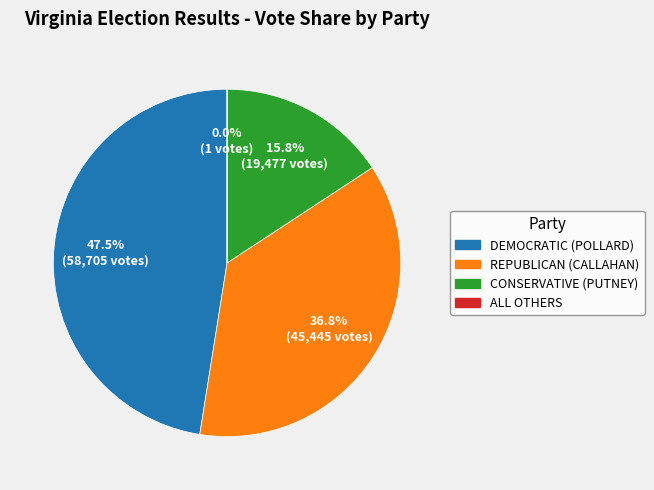

Is there any slice that represents more than half of the pie?

No